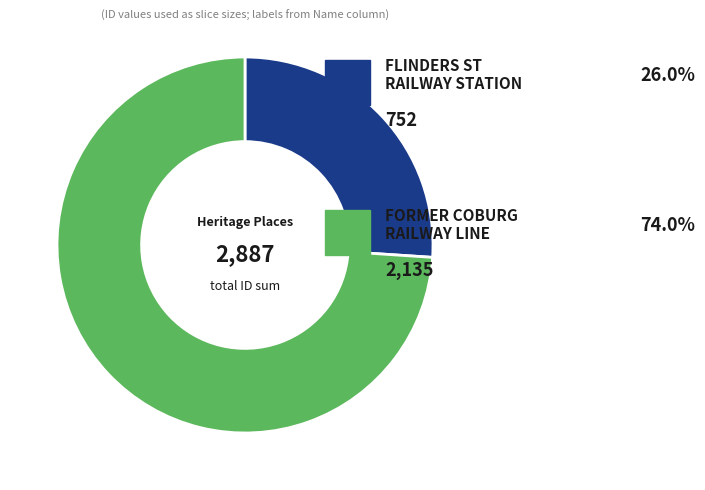

Is there any slice that represents more than half of the pie?

Yes